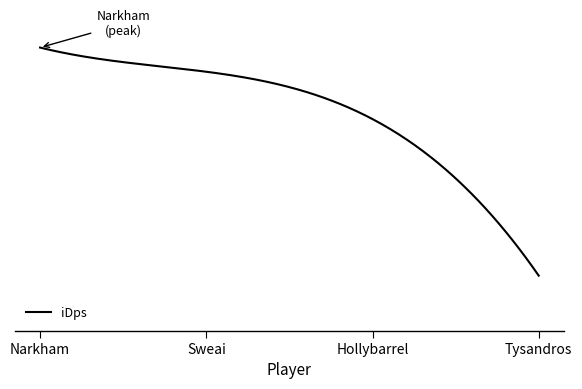

Does the chart display data point markers on the line(s)?

No